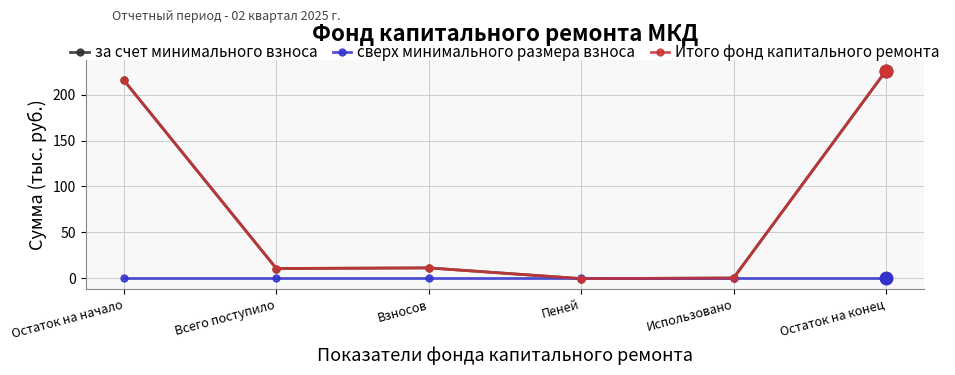

How many lines are shown in the chart?

3